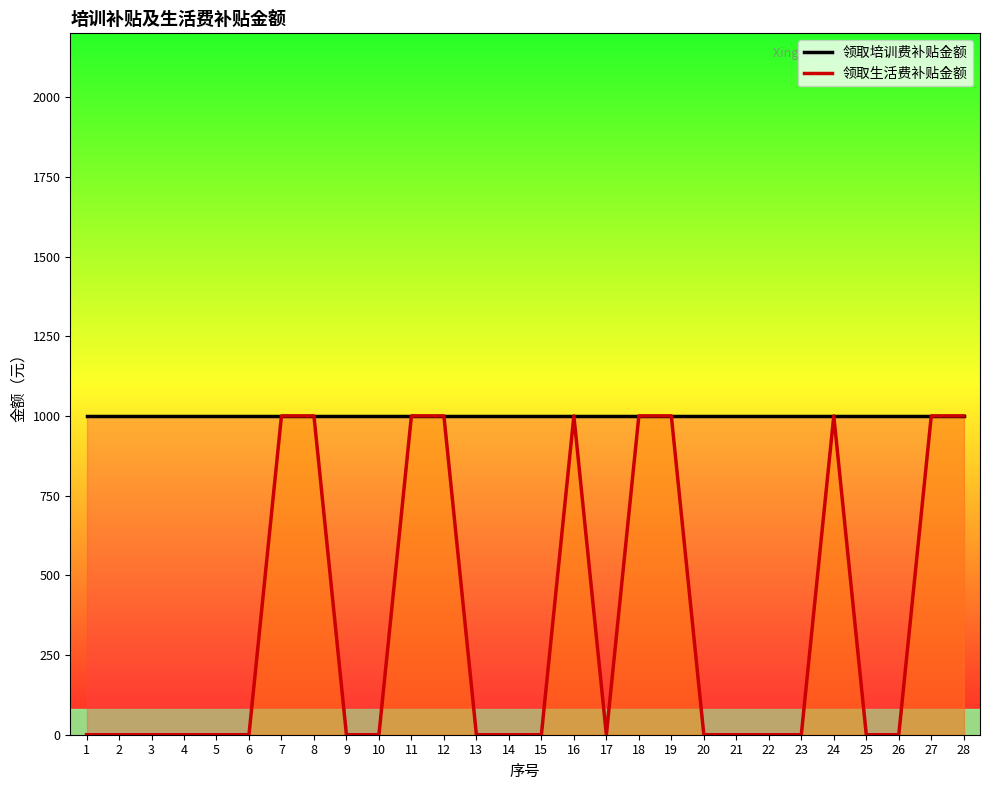

The value at 26 is -632. True or false?

False